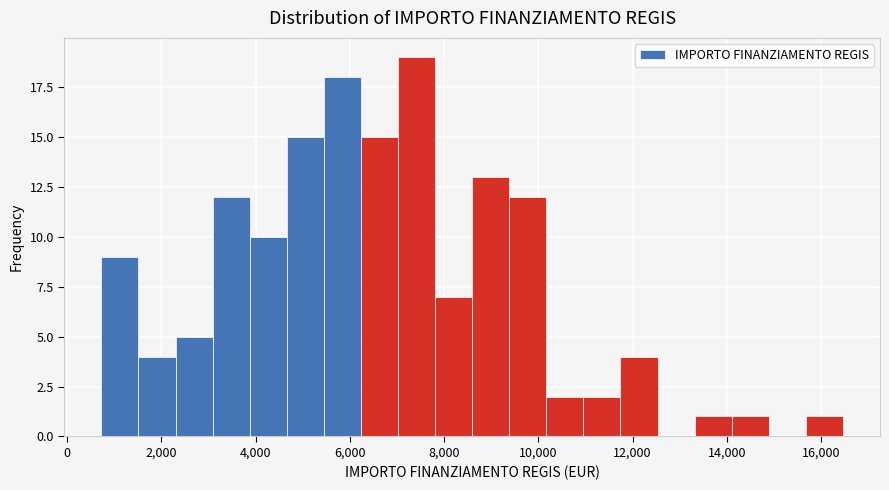

Read against the x-axis, roughly where is the centre of the tallest bar?

7400